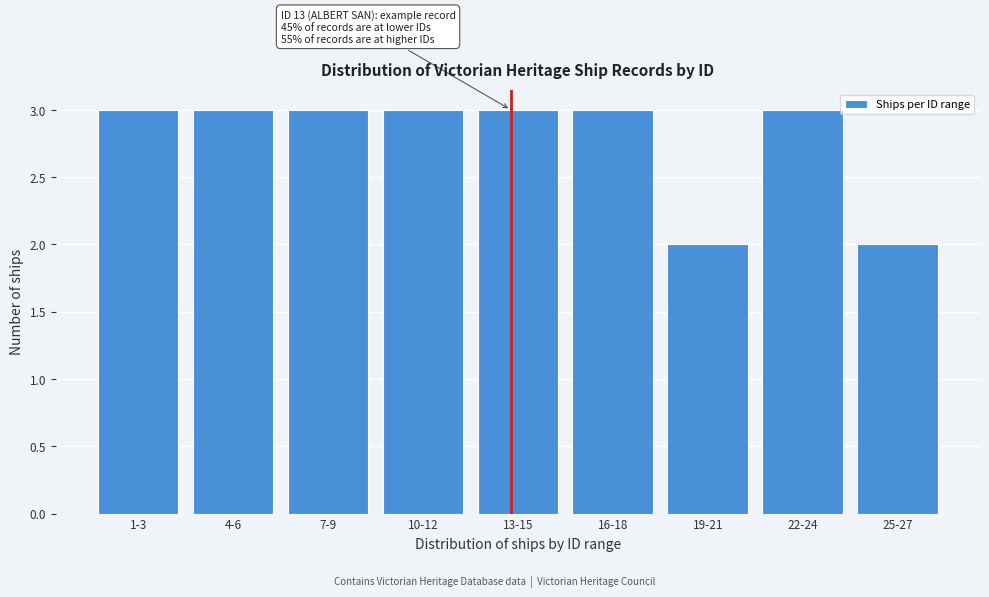

Reading left to right, extract all data points from this chart.

1-3=3	4-6=3	7-9=3	10-12=3	13-15=3	16-18=3	19-21=2	22-24=3	25-27=2